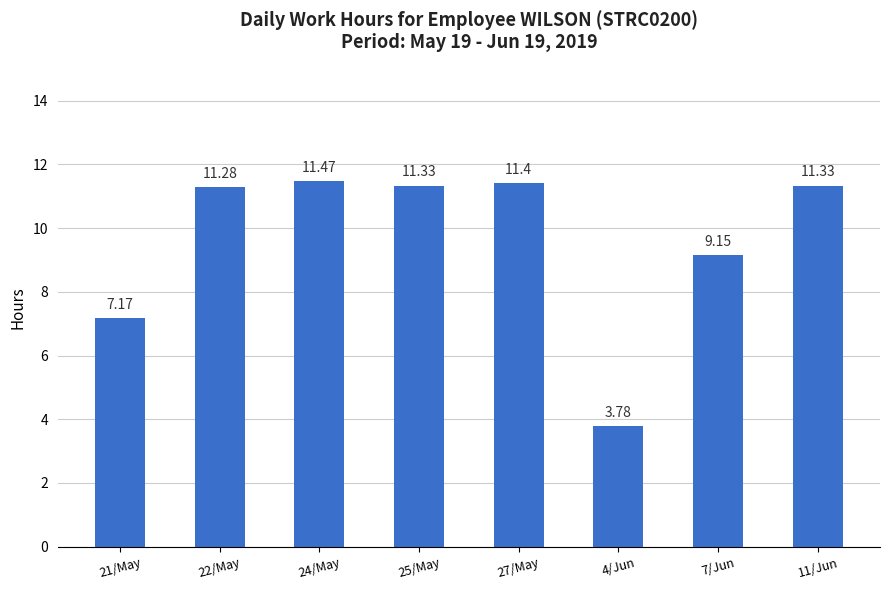

Count the number of categories in the chart.

8